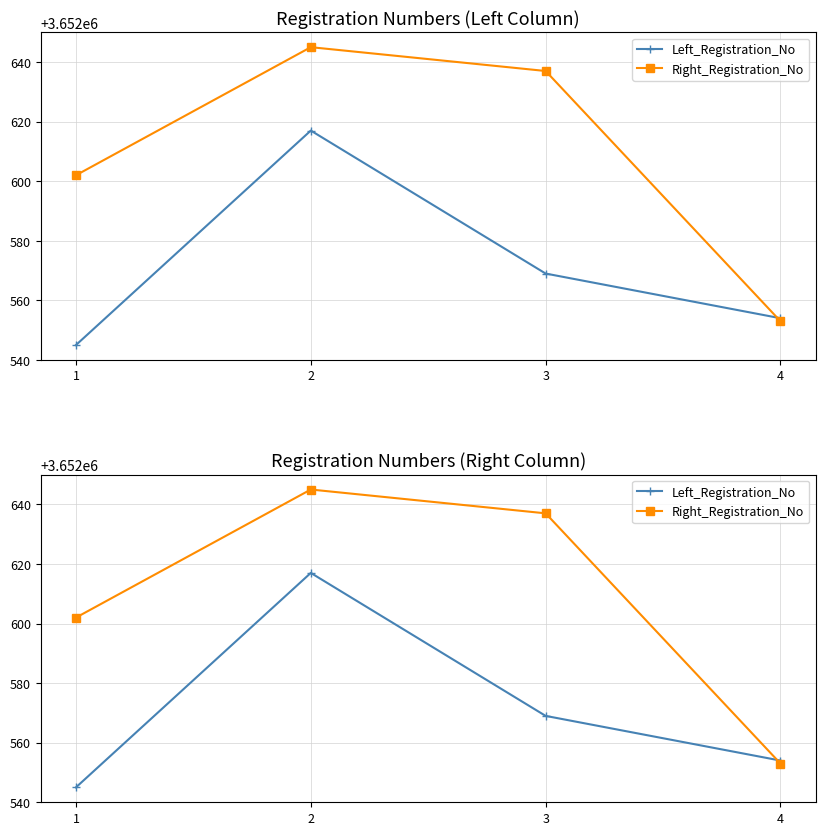

The value of Left_Registration_No at 1 is 3652545. True or false?

True